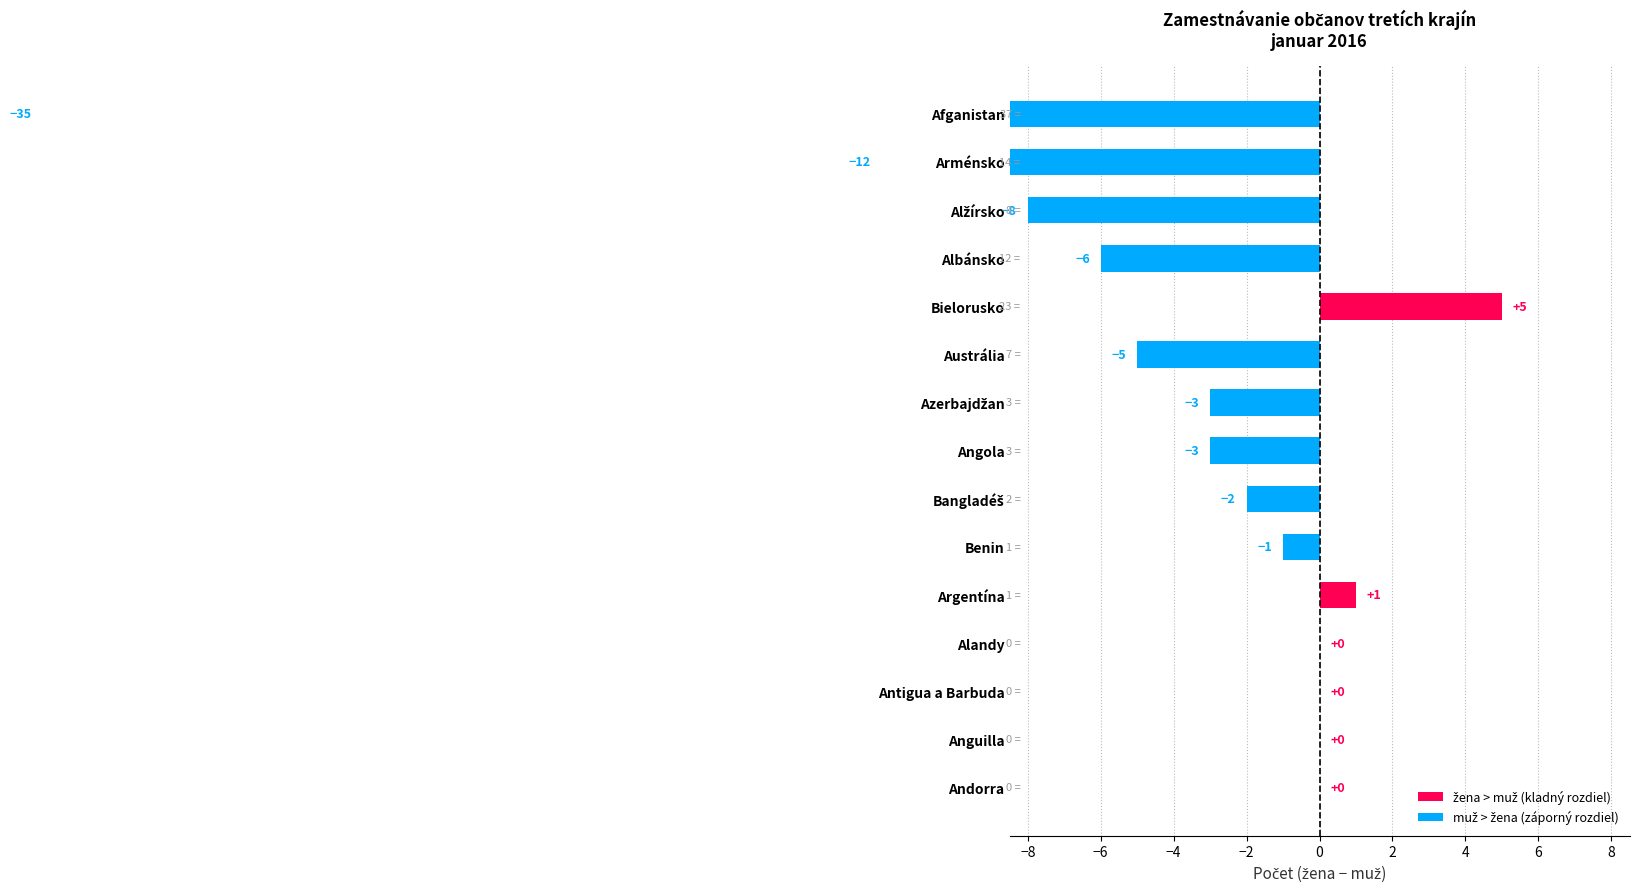

What is the difference between the maximum and minimum values in the muž series?

36